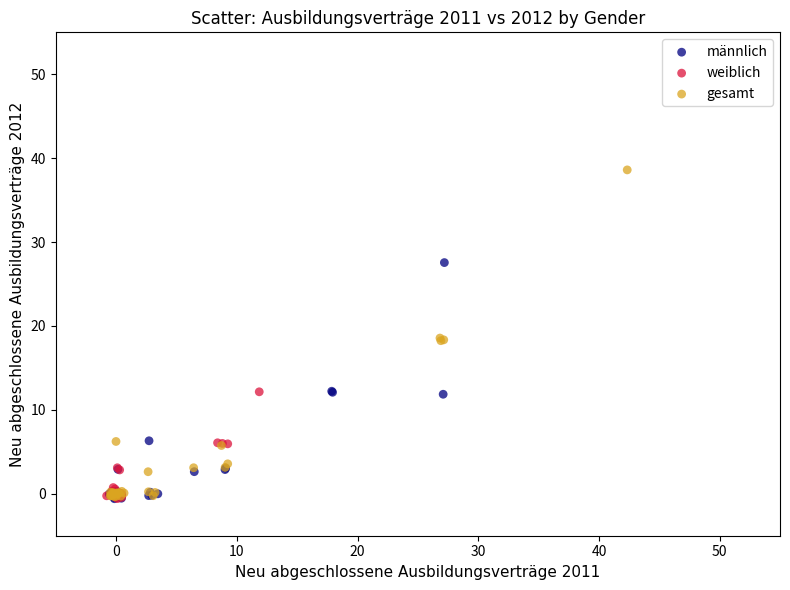

What are all the series names shown in the legend?

männlich, weiblich, gesamt